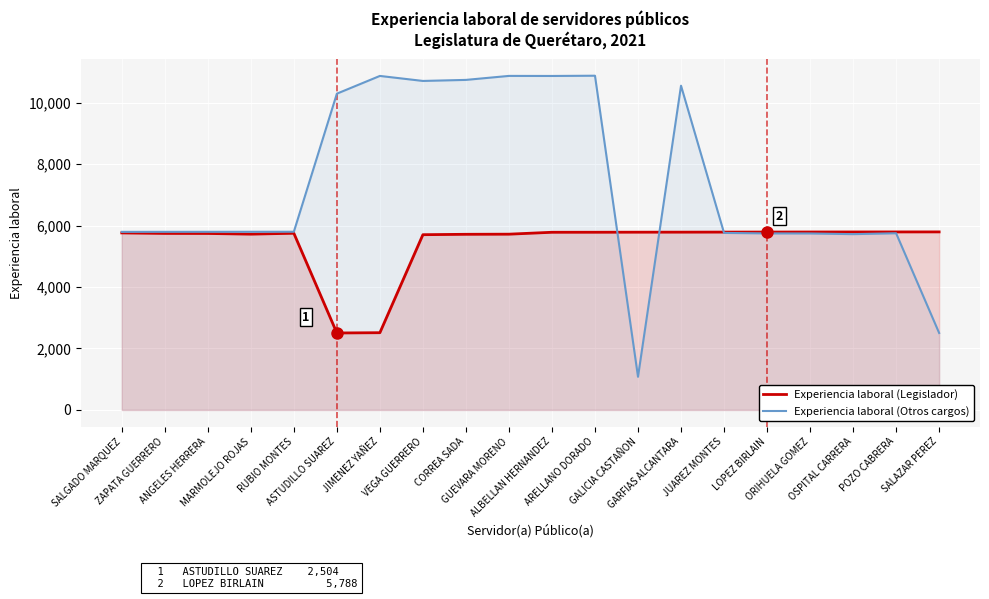

Reading left to right, transcribe all the data shown in this chart.

Experiencia laboral (Legislador): SALGADO MARQUEZ=5760	ZAPATA GUERRERO=5744	ANGELES HERRERA=5742	MARMOLEJO ROJAS=5720	RUBIO MONTES=5749	ASTUDILLO SUAREZ=2504	JIMENEZ YAÑEZ=2513	VEGA GUERRERO=5702	CORREA SADA=5715	GUEVARA MORENO=5719	ALBELLAN HERNANDEZ=5781	ARELLANO DORADO=5782	GALICIA CASTAÑON=5784	GARFIAS ALCANTARA=5785	JUAREZ MONTES=5787	LOPEZ BIRLAIN=5788	ORIHUELA GOMEZ=5790	OSPITAL CARRERA=5791	POZO CABRERA=5792	SALAZAR PEREZ=5793
Experiencia laboral (Otros cargos): SALGADO MARQUEZ=5794	ZAPATA GUERRERO=5795	ANGELES HERRERA=5796	MARMOLEJO ROJAS=5797	RUBIO MONTES=5798	ASTUDILLO SUAREZ=10291	JIMENEZ YAÑEZ=10868	VEGA GUERRERO=10705	CORREA SADA=10739	GUEVARA MORENO=10869	ALBELLAN HERNANDEZ=10867	ARELLANO DORADO=10875	GALICIA CASTAÑON=1079	GARFIAS ALCANTARA=10550	JUAREZ MONTES=5760	LOPEZ BIRLAIN=5744	ORIHUELA GOMEZ=5742	OSPITAL CARRERA=5720	POZO CABRERA=5749	SALAZAR PEREZ=2504